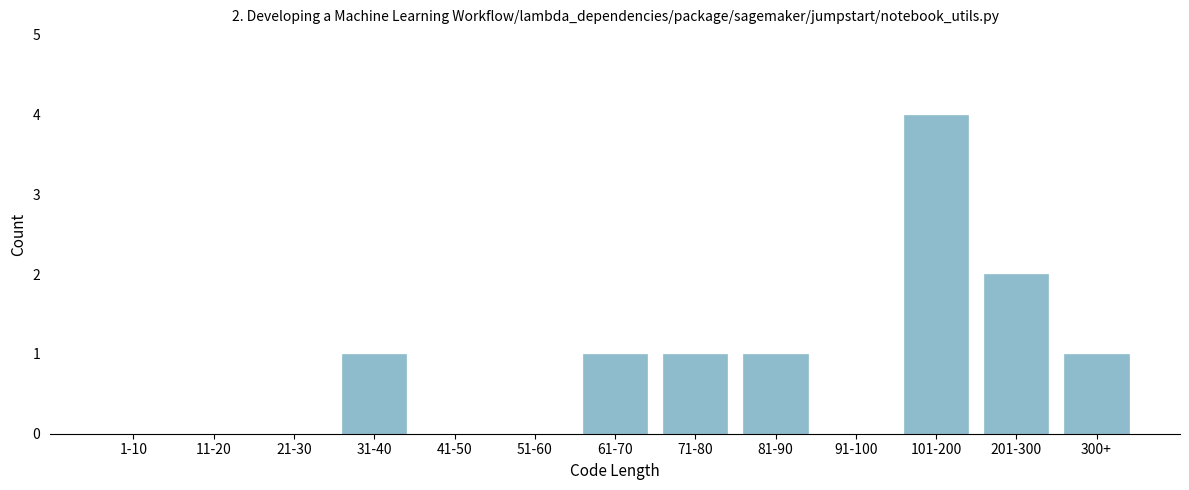

Reading right to left, list all the values displayed in this chart.

300+=1	201-300=2	101-200=4	91-100=0	81-90=1	71-80=1	61-70=1	51-60=0	41-50=0	31-40=1	21-30=0	11-20=0	1-10=0